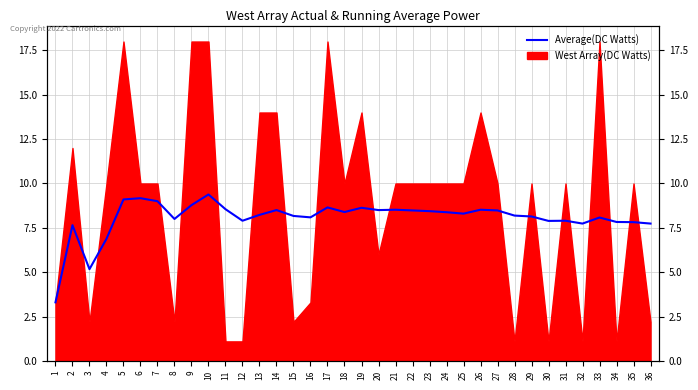

How many interior local valleys (lower than both neighbors) does the data have?

9